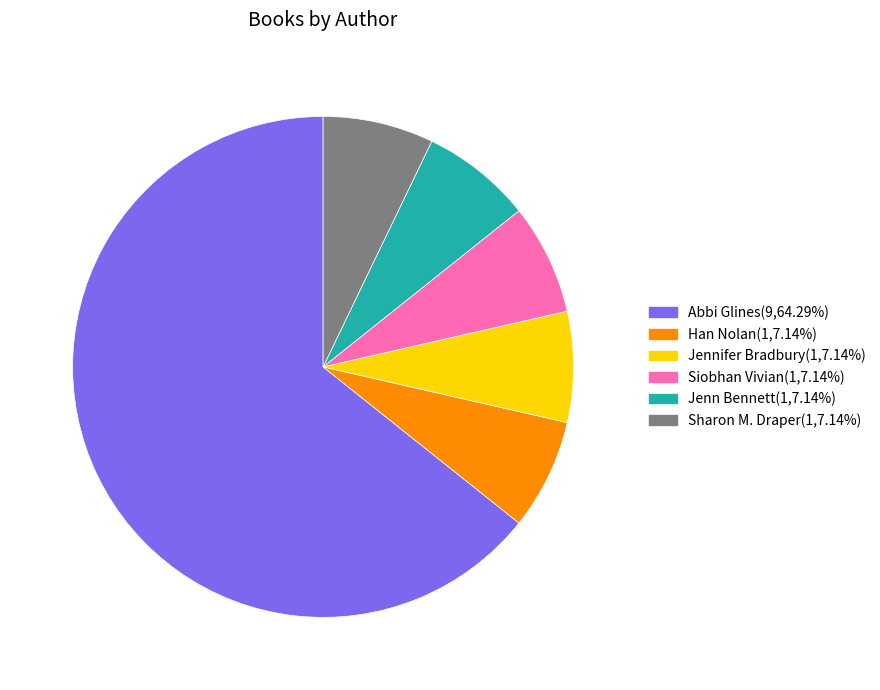

How many slices are in this pie chart?

6